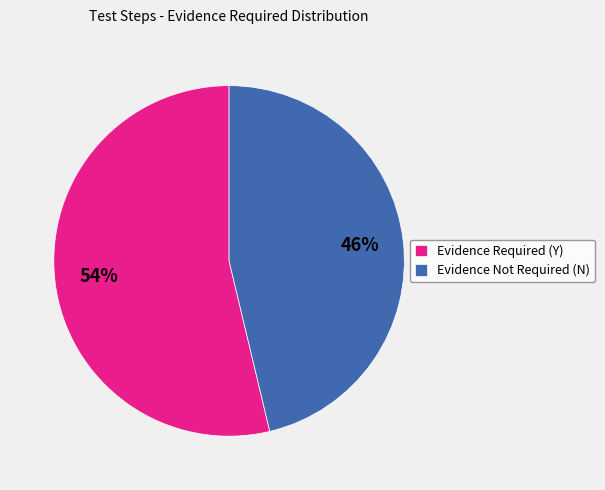

How many slices are in this pie chart?

2